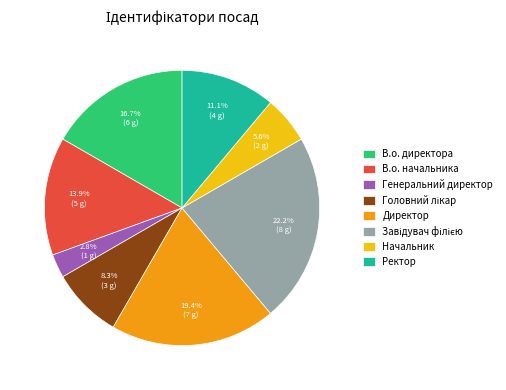

To the nearest percent, what is the average slice percentage?

12%